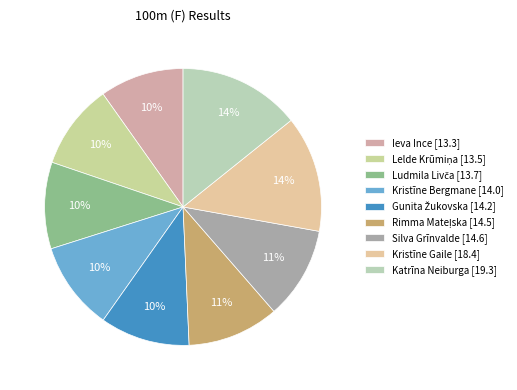

Which slice is the smallest?

Ieva Ince